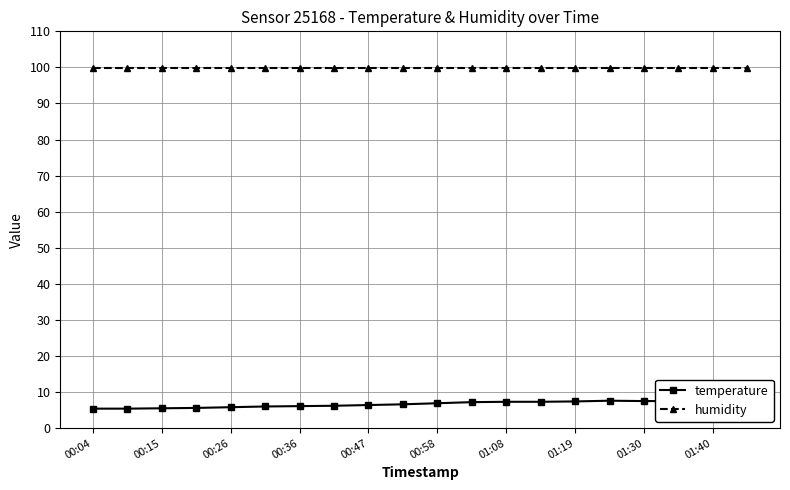

At how many categories does at least one series exceed 20?

20